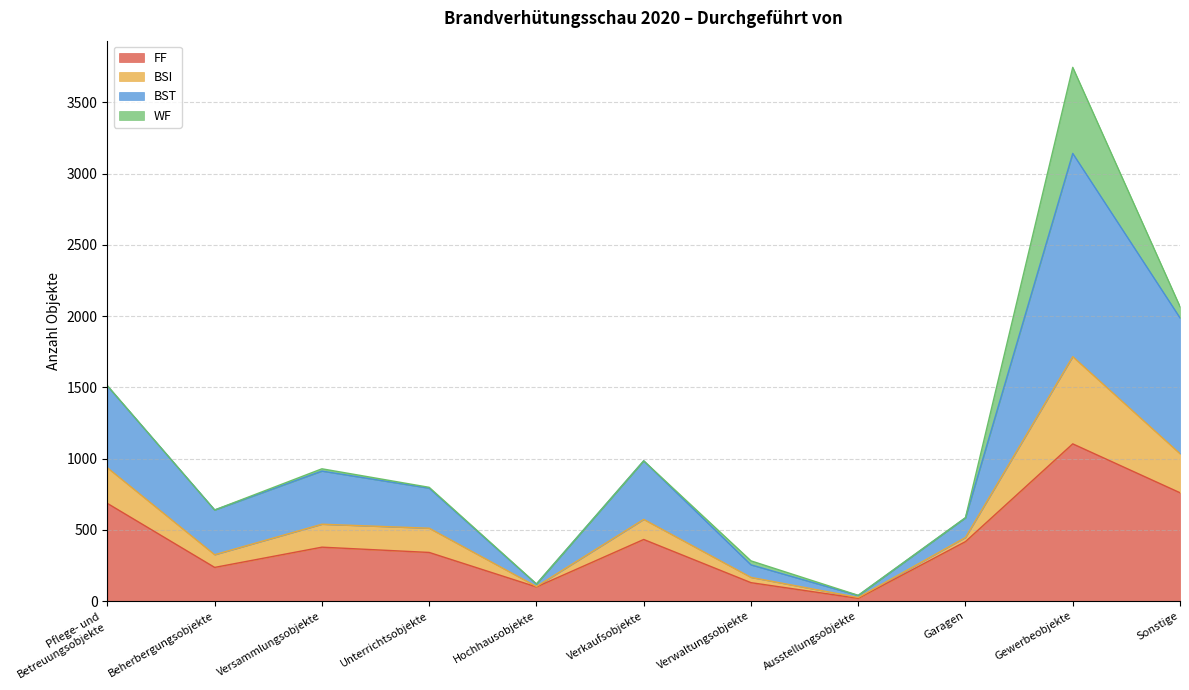

True or false: BSI and BST cross at least once.

False